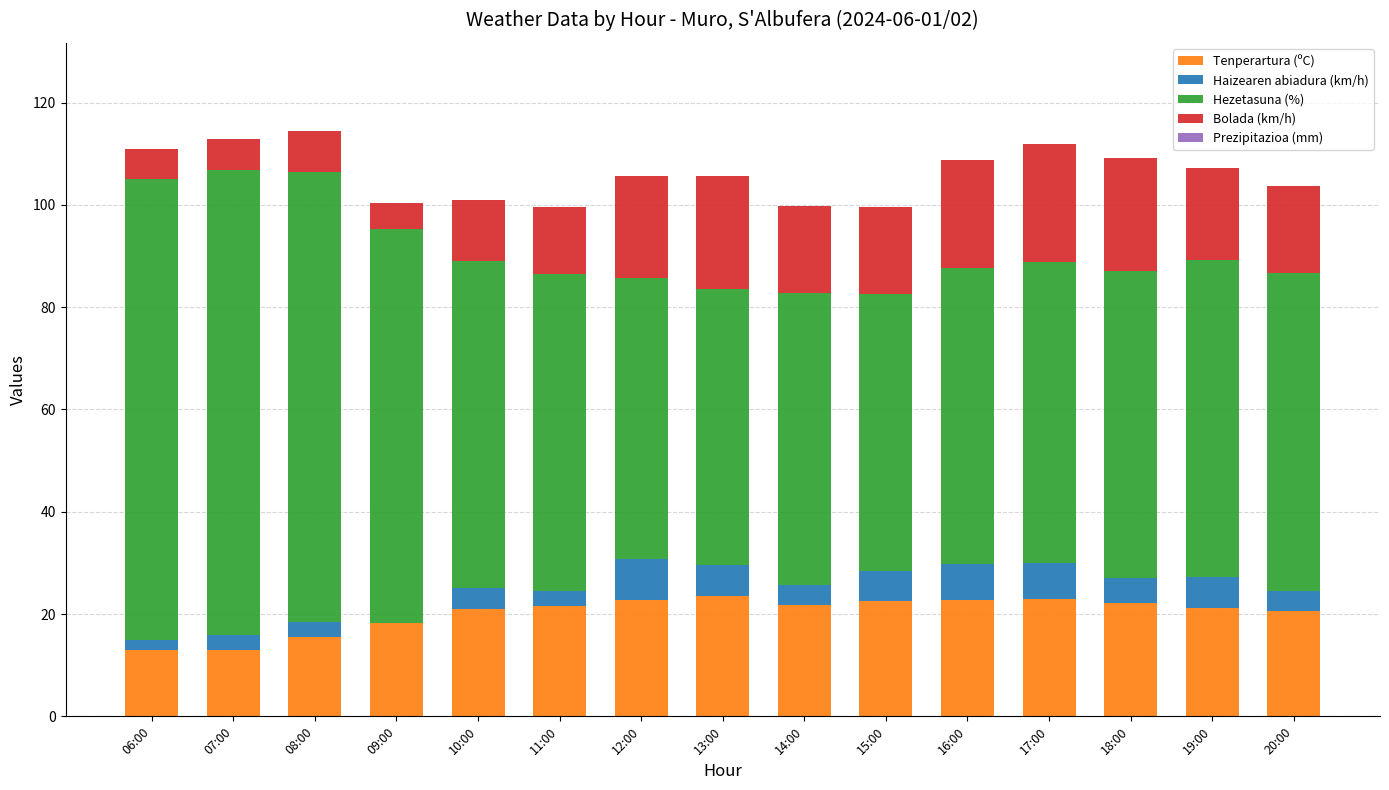

Is it true that Tenperartura (ºC) equals 35.2 at 20:00?

False